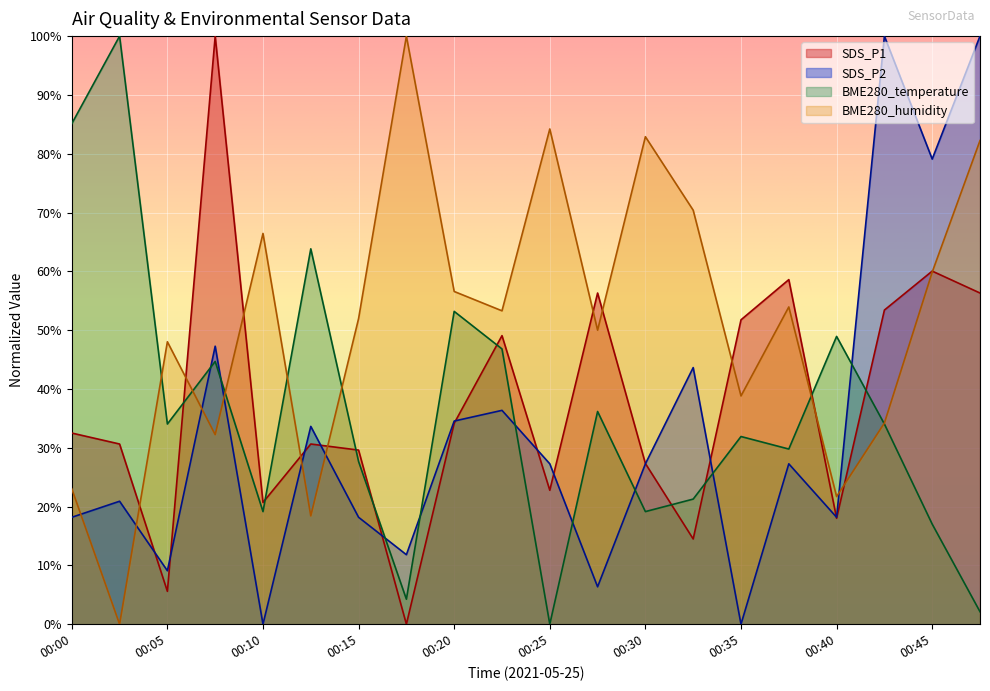

Which category has the lowest value in the BME280_humidity series?

00:02